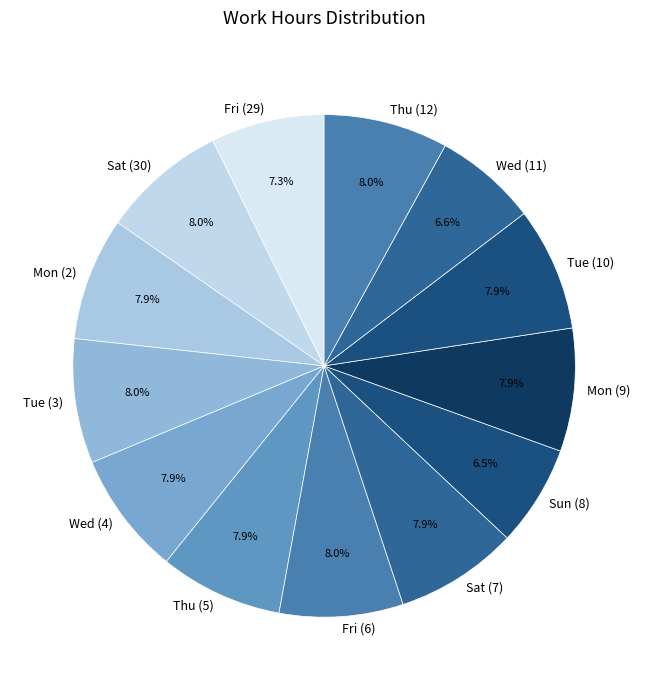

Count the number of slices in the pie.

13